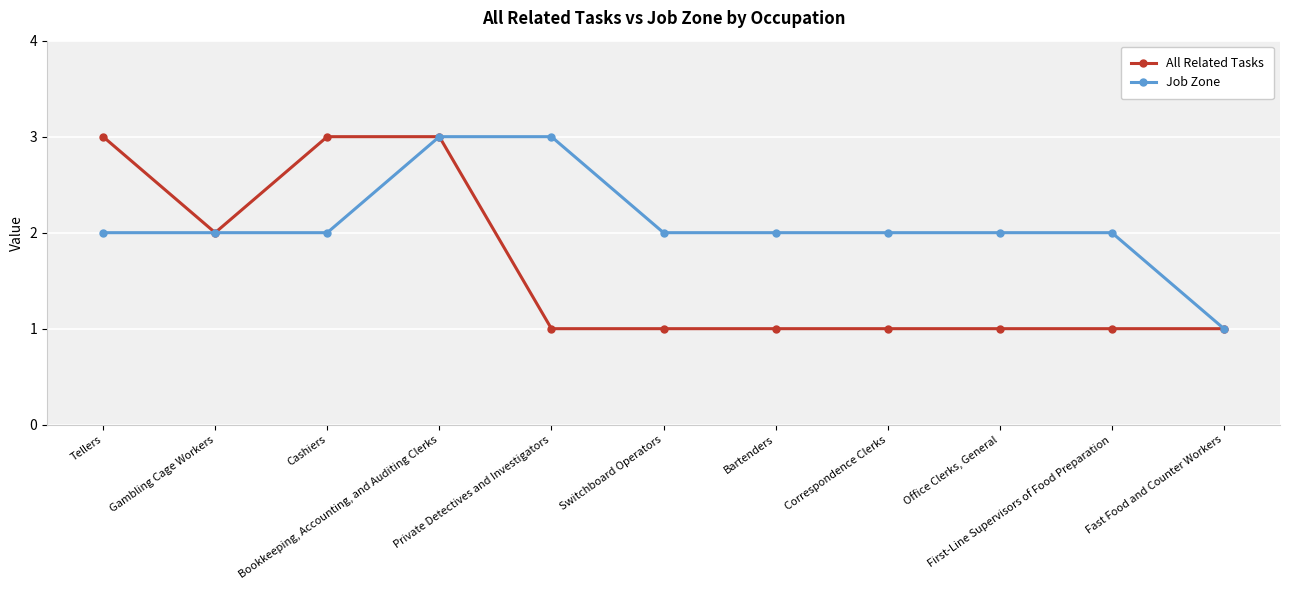

Which series has the largest total across all categories?

Job Zone